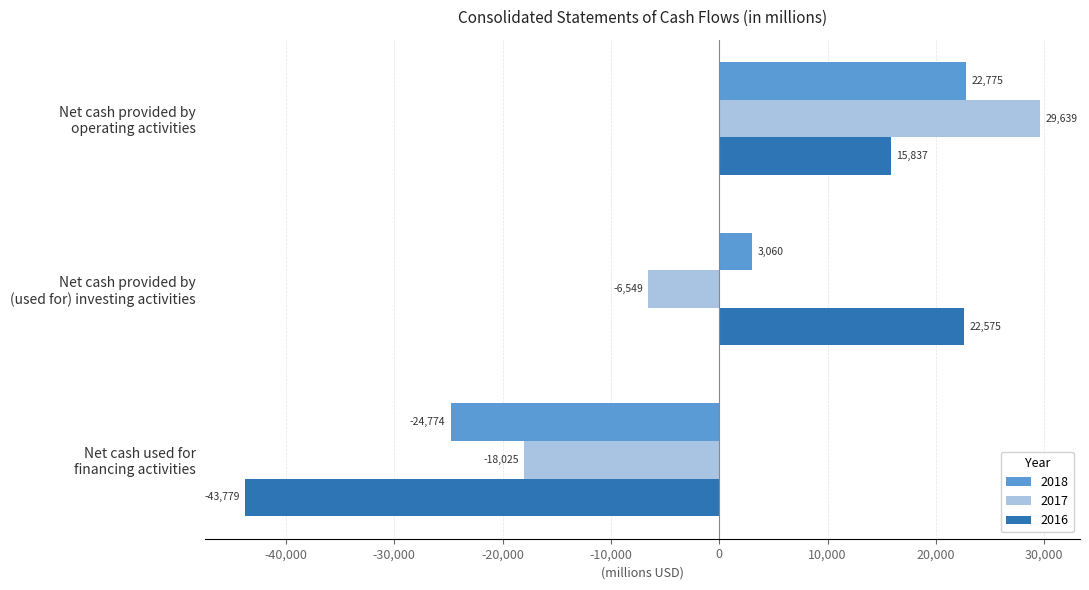

The 2018 series shows 3060 at Net cash provided by
(used for) investing activities. True or false?

True